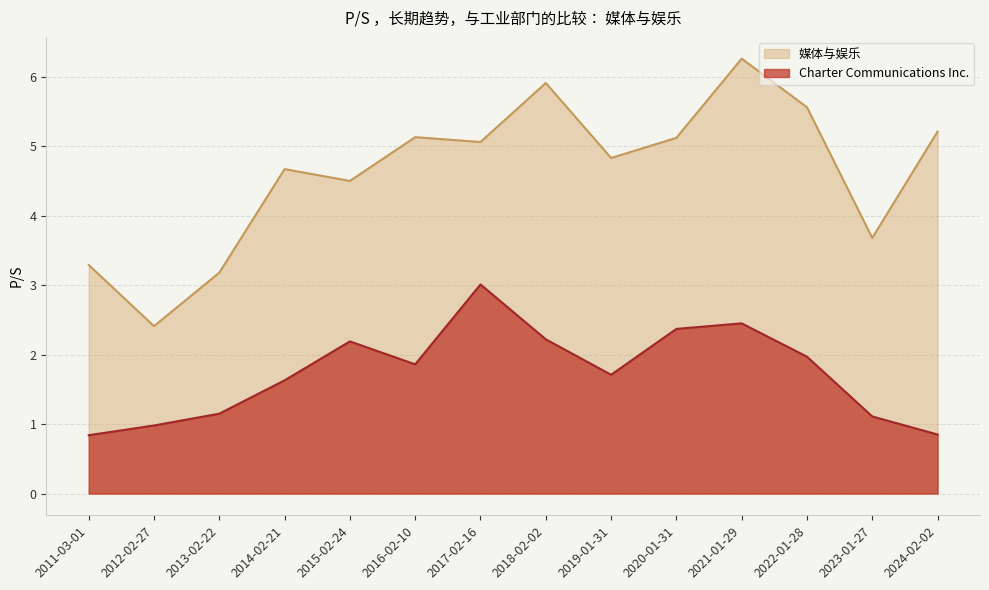

Count the number of categories in the chart.

14